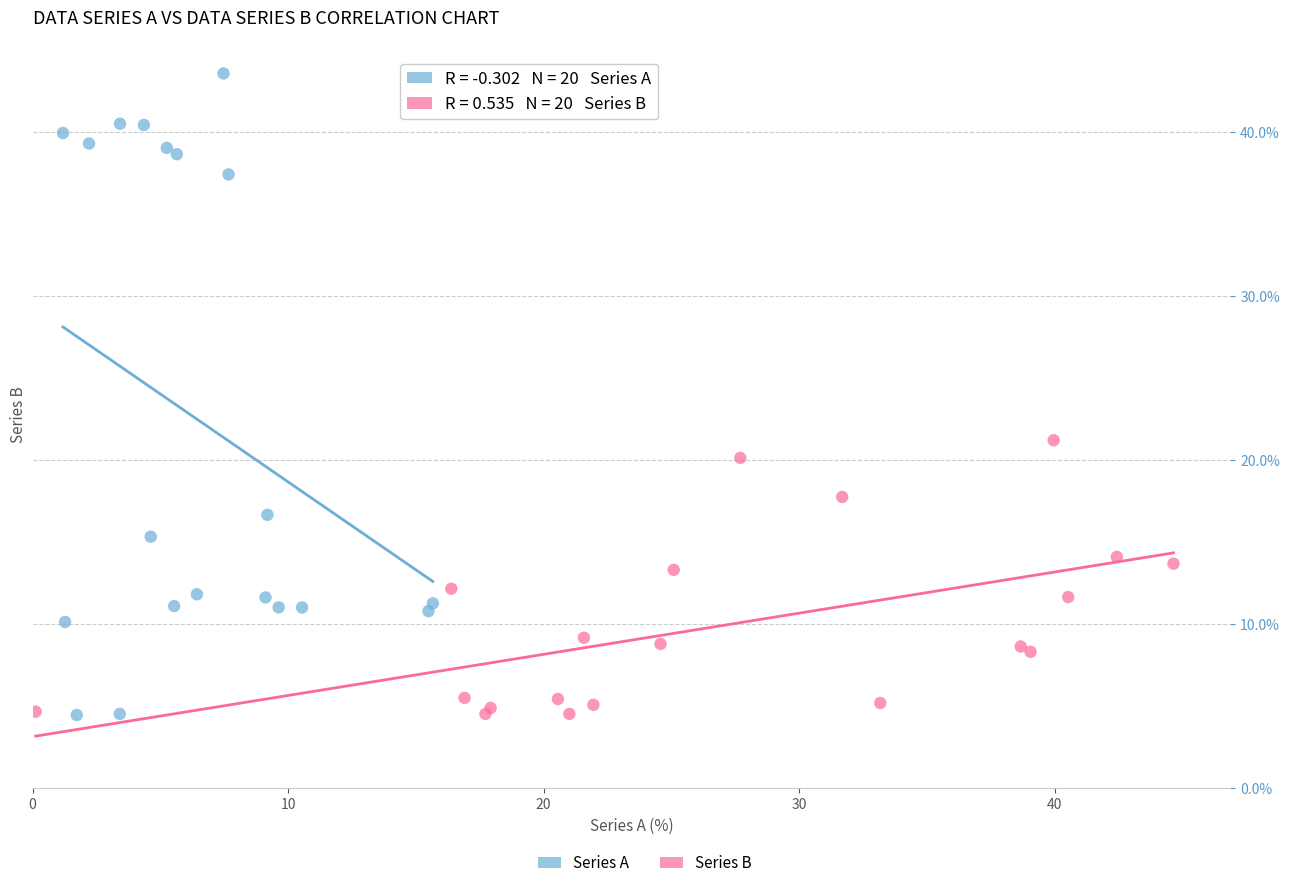

Which series has the widest spread of Y values?

Series A